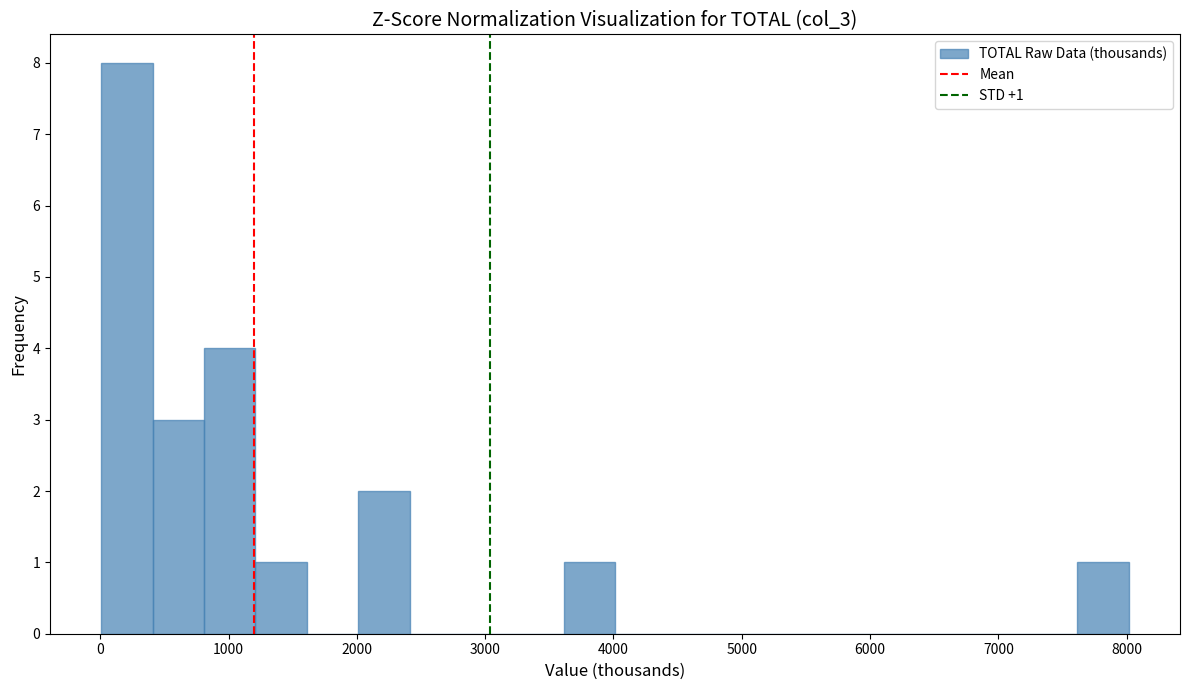

Which range on the x-axis has the tallest bar?

0 to 400